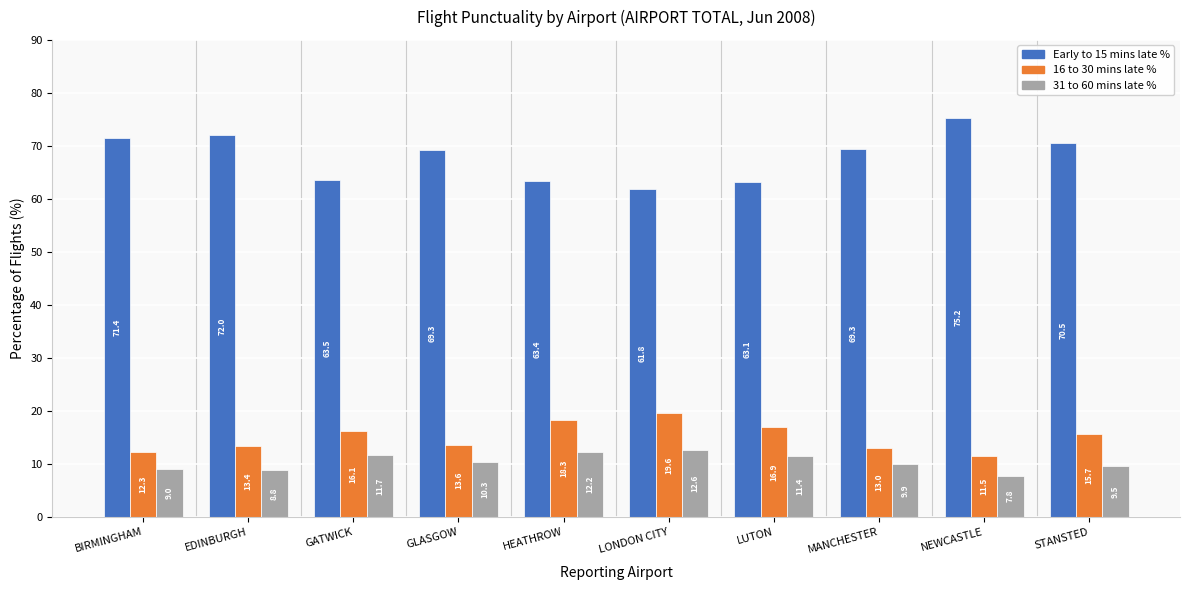

What is the total value across all series at GATWICK?

91.3